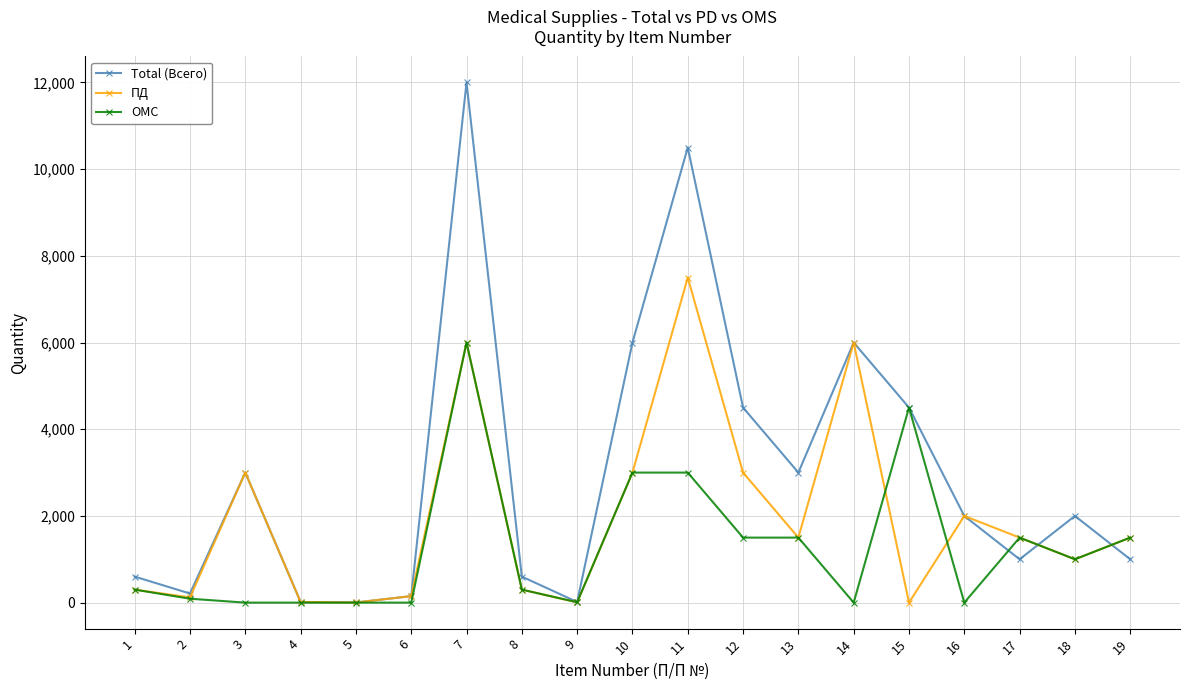

After their last crossing, which series has the higher values: Total (Всего) or ОМС?

ОМС